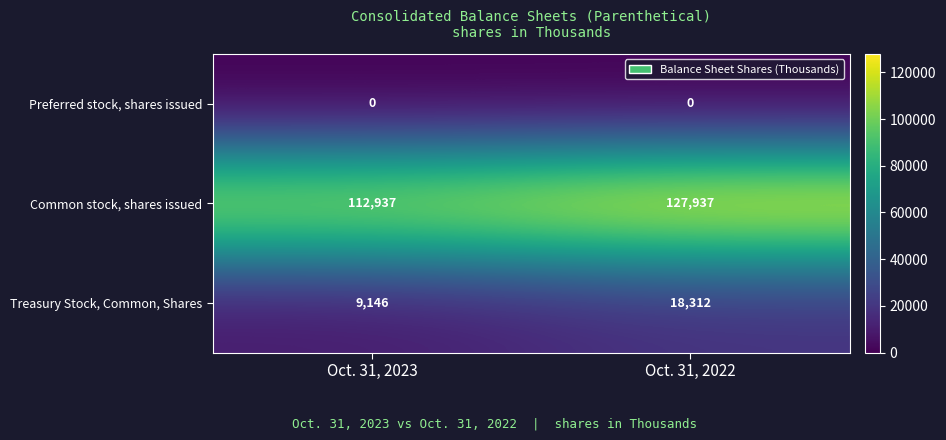

At which category is the sum across all series the highest?

Oct. 31, 2022